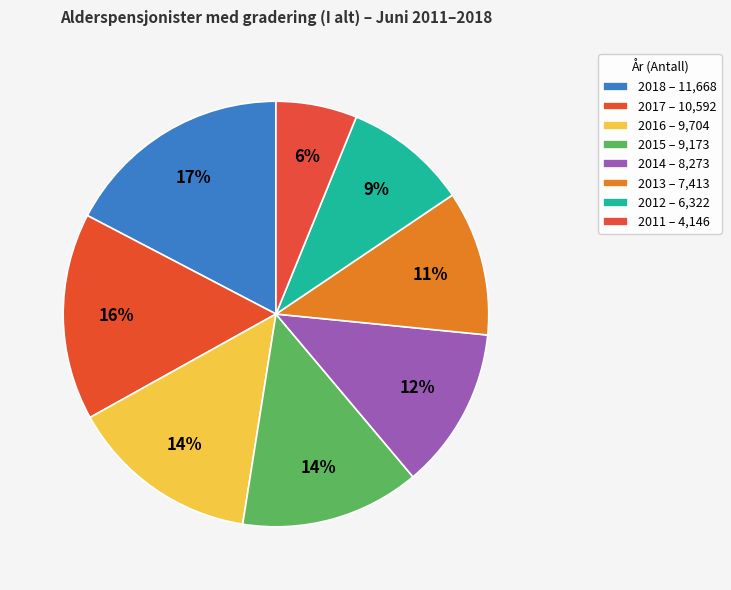

What percentage do 2012 and 2014 together represent?

21.7%